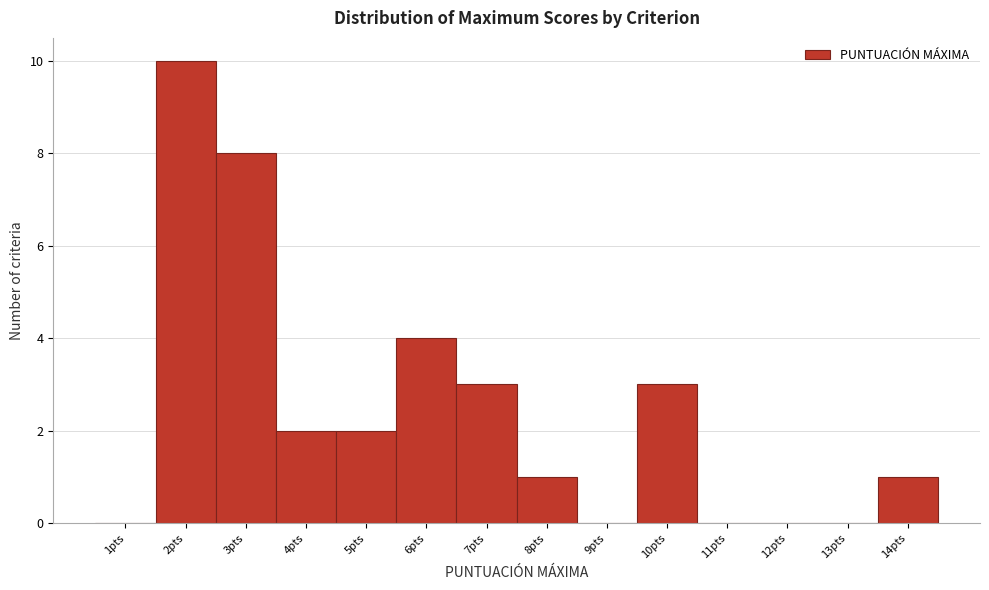

Reading left to right, list all the values displayed in this chart.

1pts=0	2pts=10	3pts=8	4pts=2	5pts=2	6pts=4	7pts=3	8pts=1	9pts=0	10pts=3	11pts=0	12pts=0	13pts=0	14pts=1